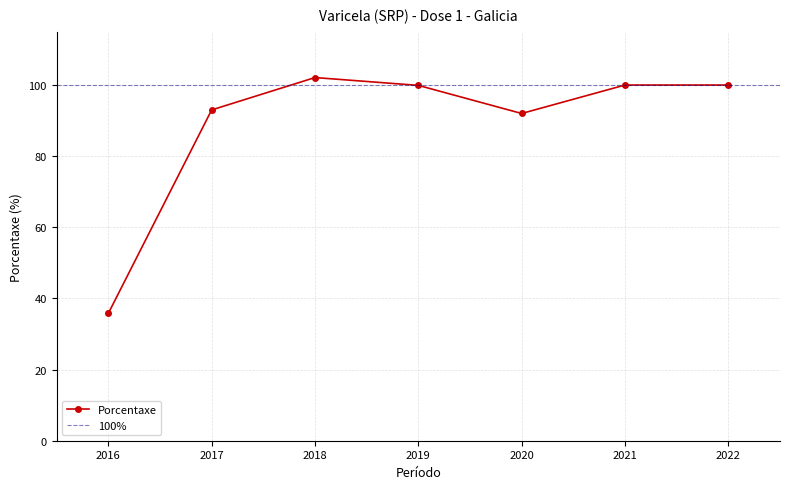

Approximately how many times larger is the value at 2020 compared to 2017?

1.0